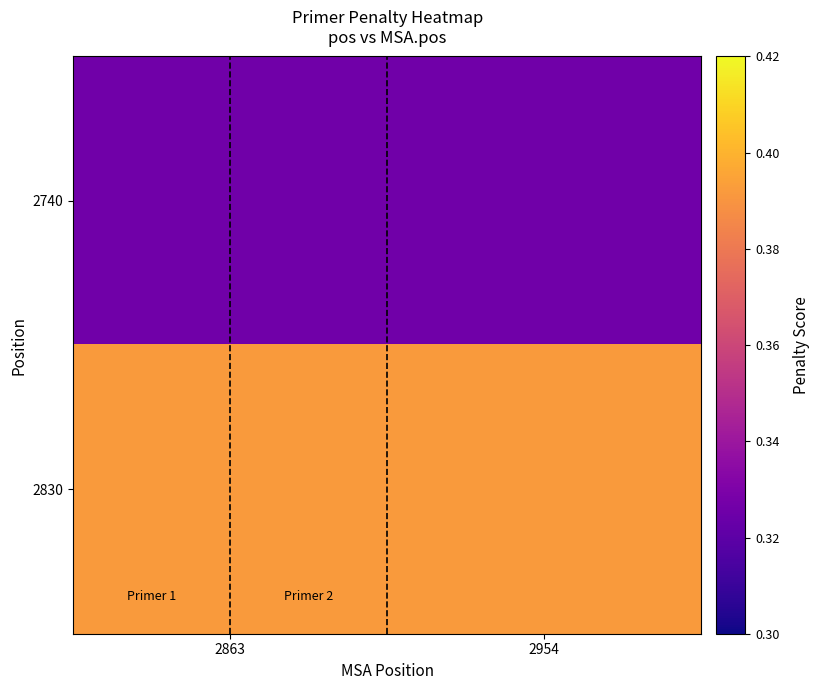

At which category is the sum across all series the highest?

2863